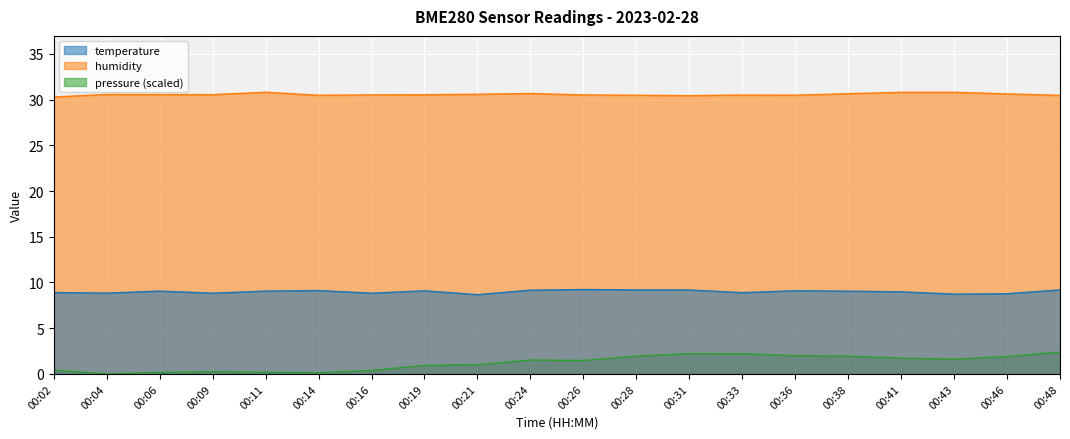

What value does the temperature series have at 00:31?

9.2